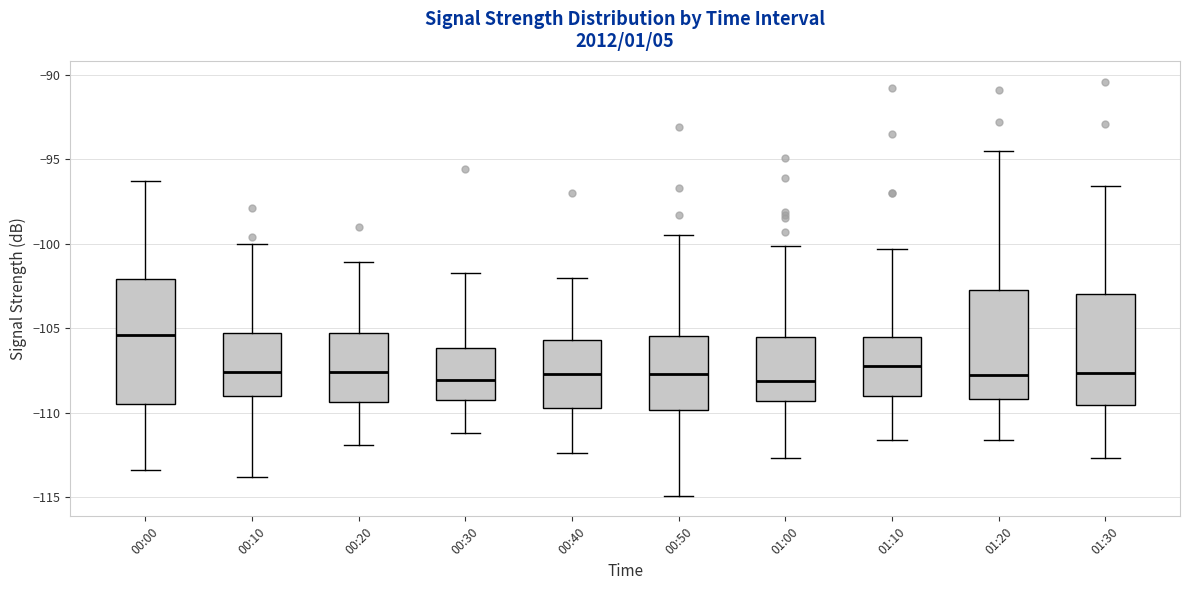

Reading left to right, read every box against the y-axis: the position of its median line, the range the box covers, and the ends of its whiskers. The values are not printed on the chart, so give them approximately, as read against the axis.

00:00: median -105.5, box -109.5 to -102.0, whiskers -113.5 to -96.5
00:10: median -107.5, box -109.0 to -105.5, whiskers -114.0 to -100.0
00:20: median -107.5, box -109.5 to -105.5, whiskers -112.0 to -101.0
00:30: median -108.0, box -109.0 to -106.0, whiskers -111.0 to -101.5
00:40: median -107.5, box -109.5 to -105.5, whiskers -112.5 to -102.0
00:50: median -107.5, box -110.0 to -105.5, whiskers -115.0 to -99.5
01:00: median -108.0, box -109.5 to -105.5, whiskers -112.5 to -100.0
01:10: median -107.0, box -109.0 to -105.5, whiskers -111.5 to -100.5
01:20: median -107.5, box -109.0 to -102.5, whiskers -111.5 to -94.5
01:30: median -107.5, box -109.5 to -103.0, whiskers -112.5 to -96.5